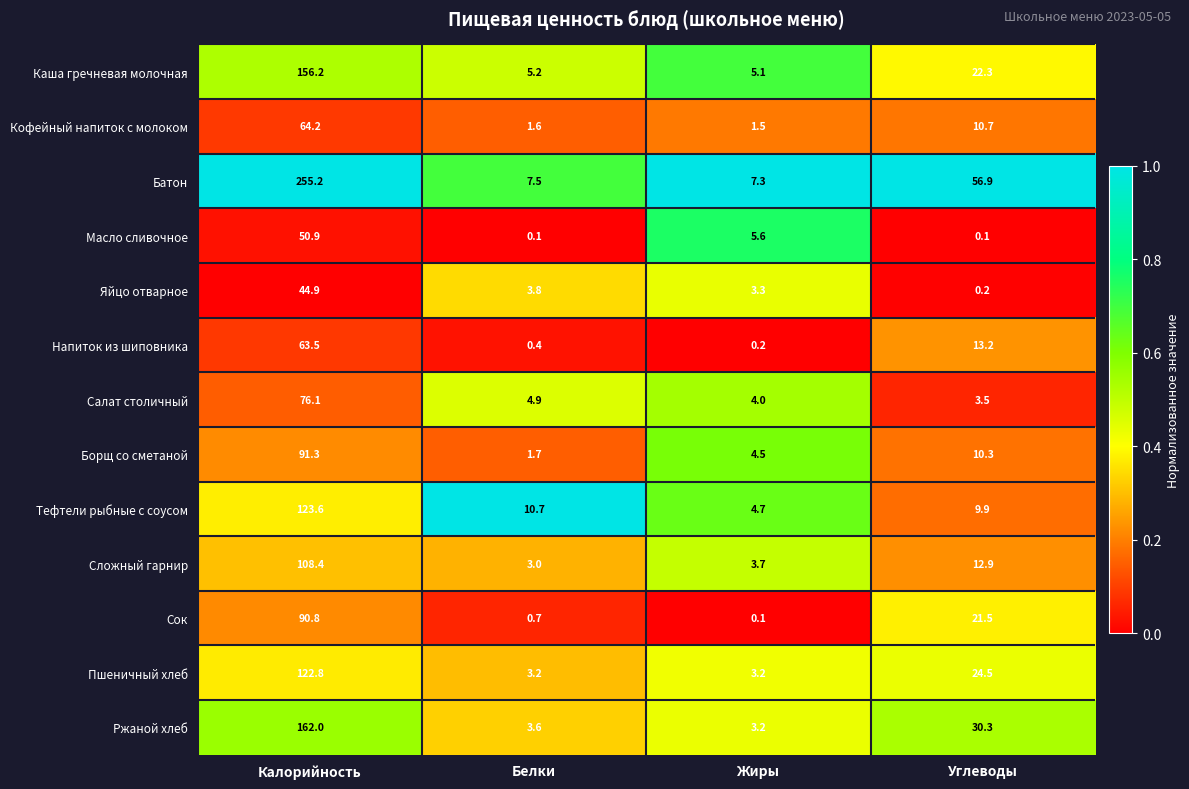

What is the sum of the Пшеничный хлеб values at Жиры and Белки?

6.4